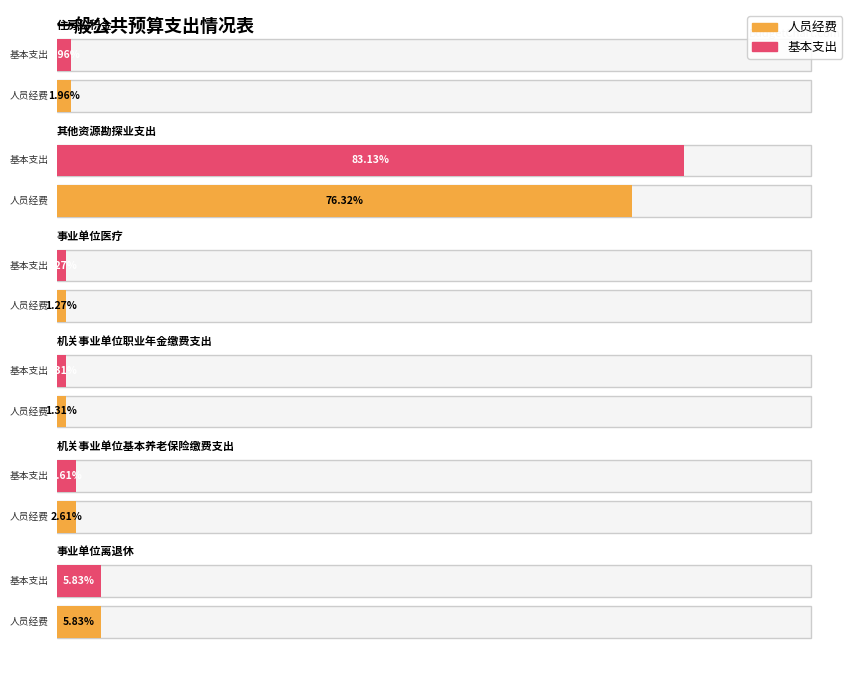

What position from the right is 住房公积金?

1